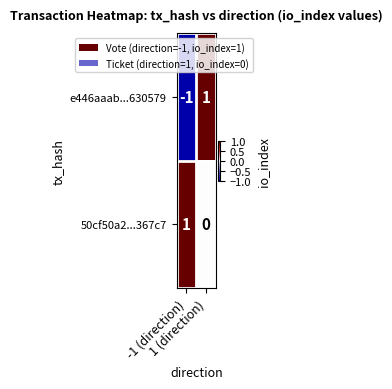

Rank the series by their average value, from highest to lowest.

50cf50a2...367c7, e446aaab...630579